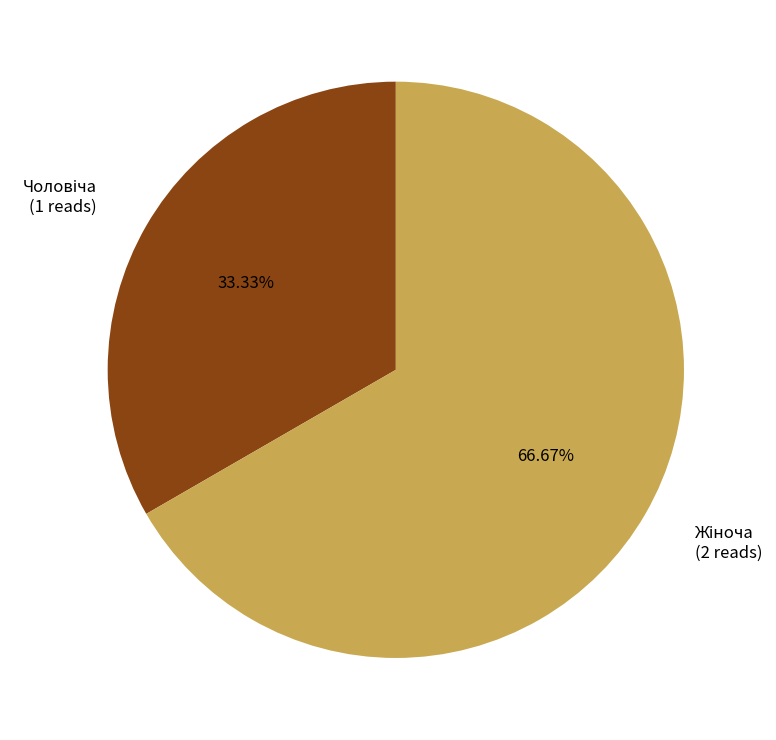

Does any single category account for the majority?

Yes